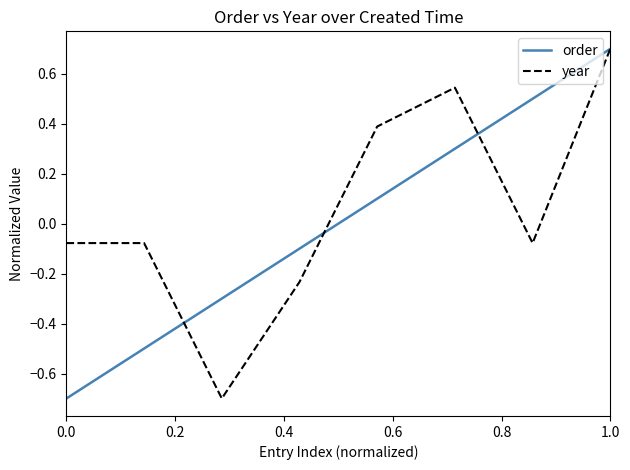

What is the smallest value displayed?

-0.7